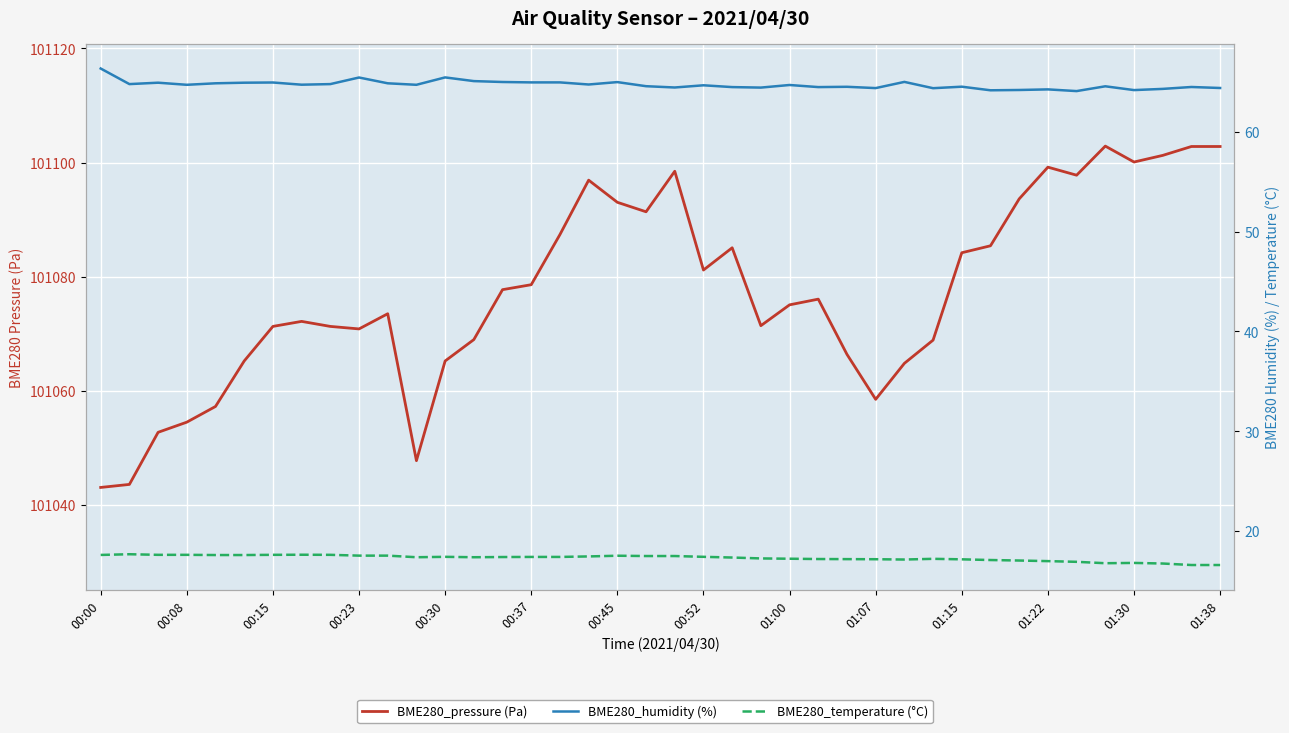

At 01:15, list the series in order from smallest to largest.

BME280_temperature (°C), BME280_humidity (%), BME280_pressure (Pa)